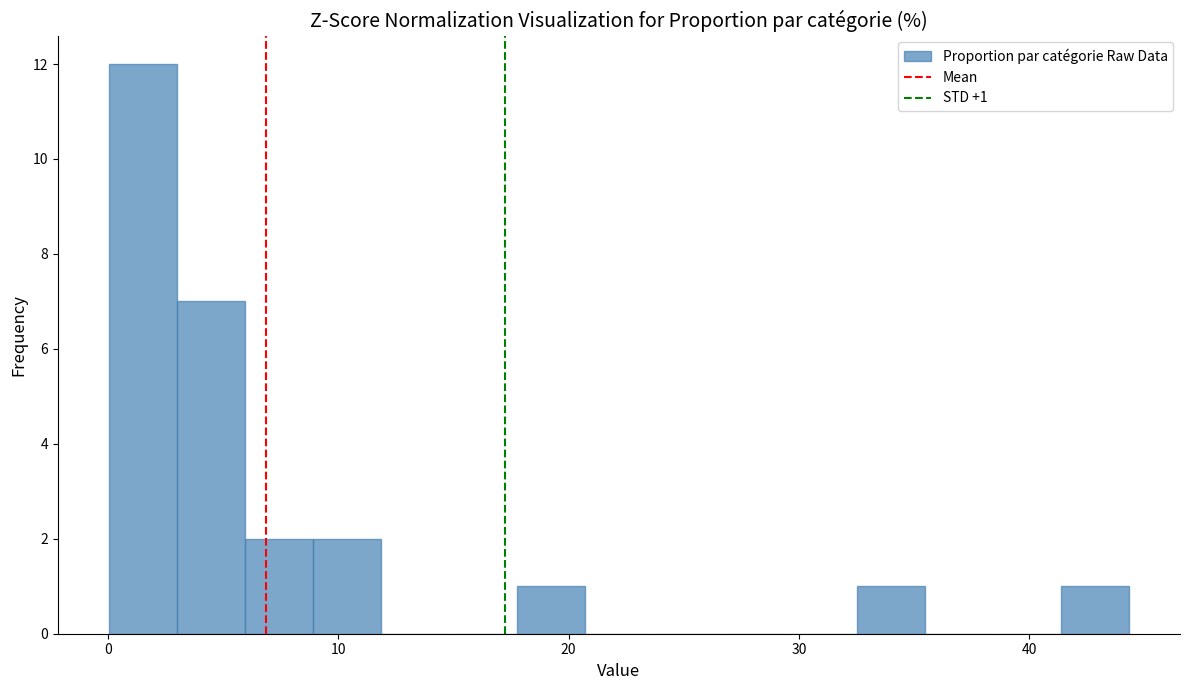

Read against the x-axis, roughly where is the centre of the tallest bar?

2